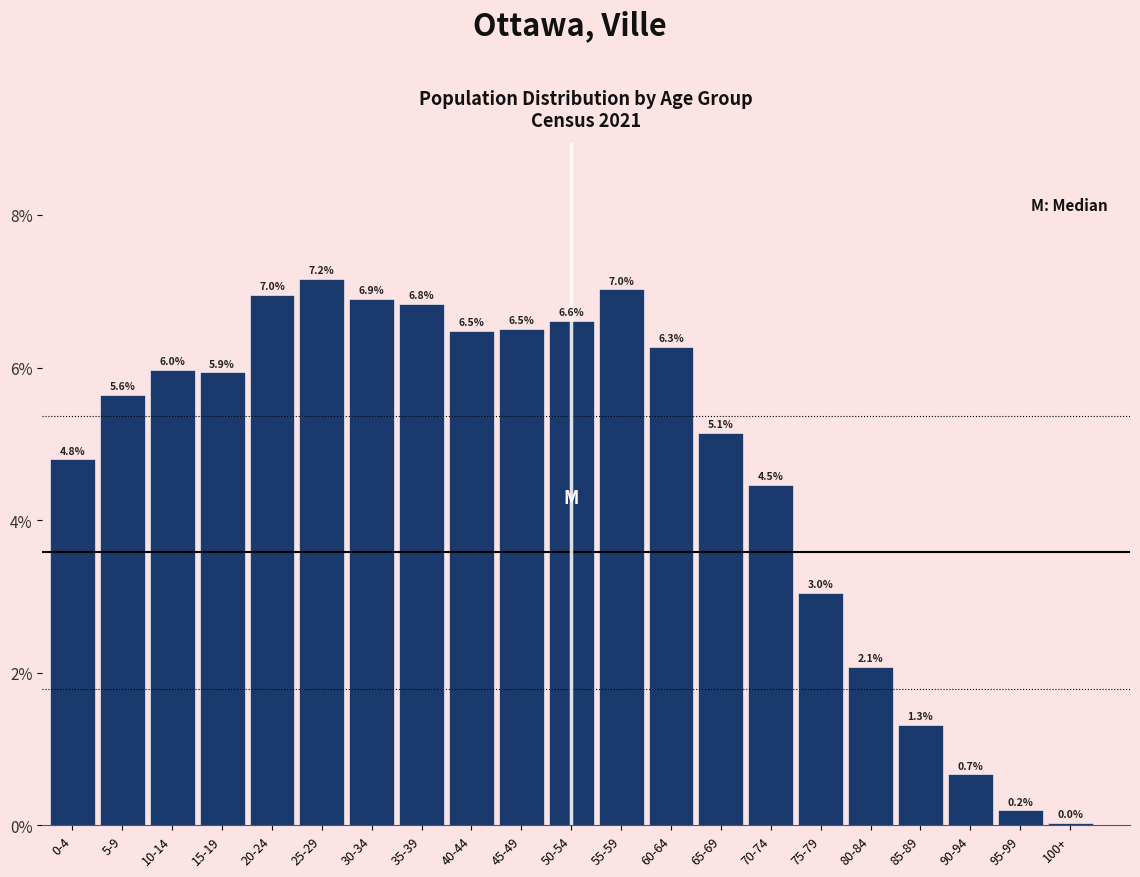

What position from the right is 5-9?

20